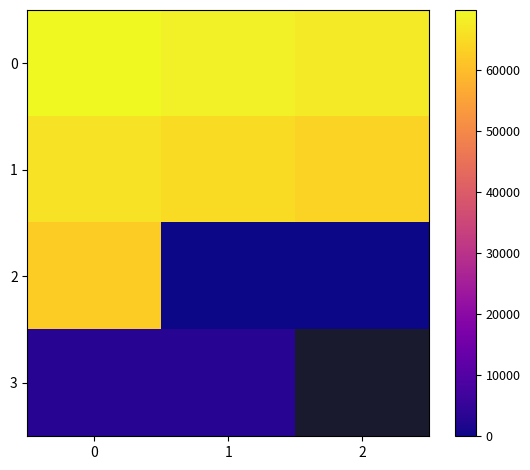

Count the number of categories in the chart.

3